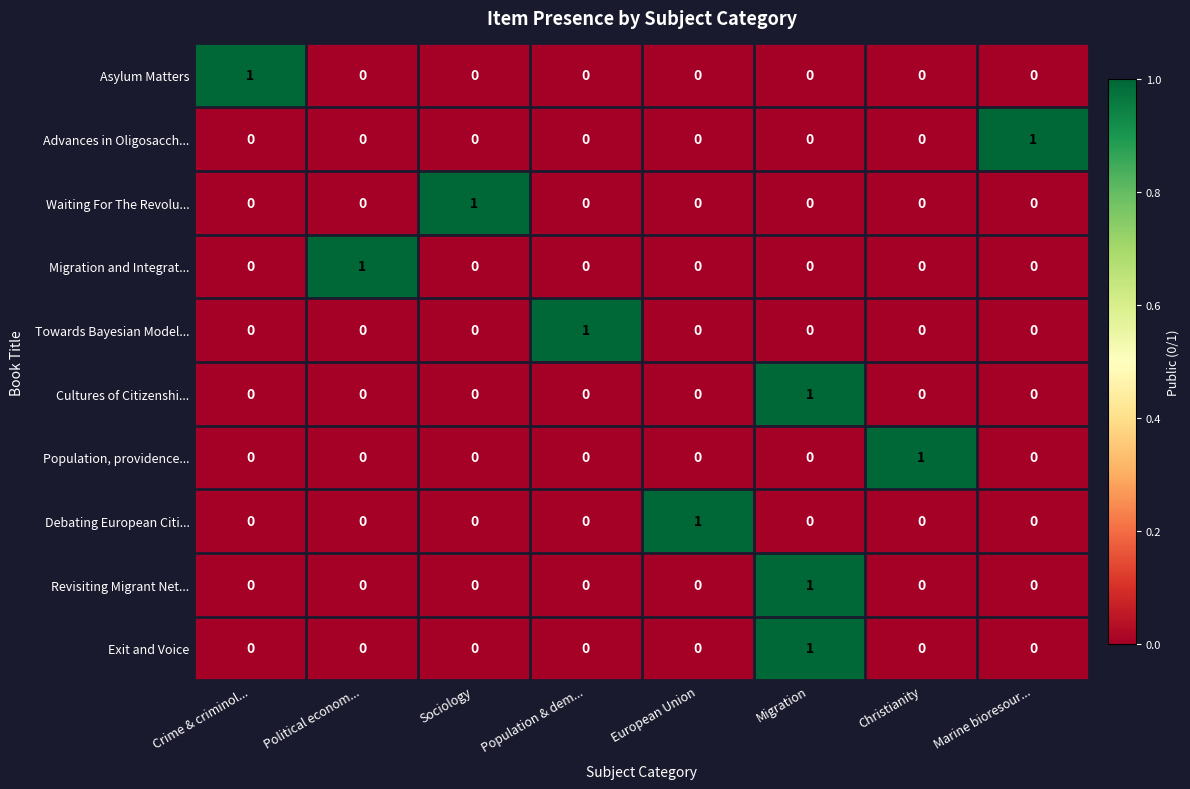

Count the Asylum Matters values in the range 0 to 1.

8